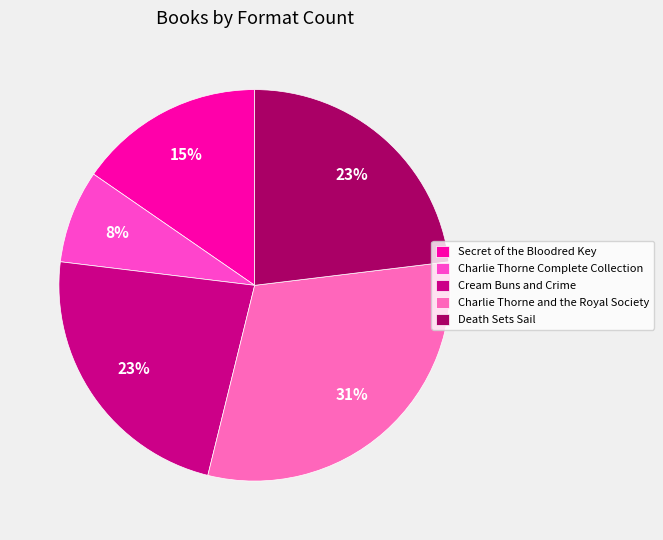

What percentage is NOT represented by Cream Buns and Crime?

76.9%